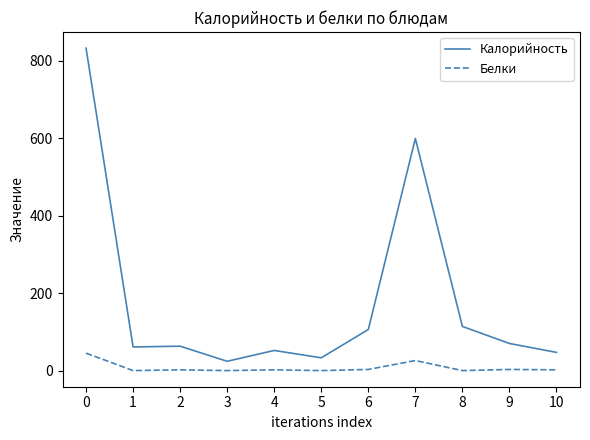

What is the minimum value for Калорийность?

24